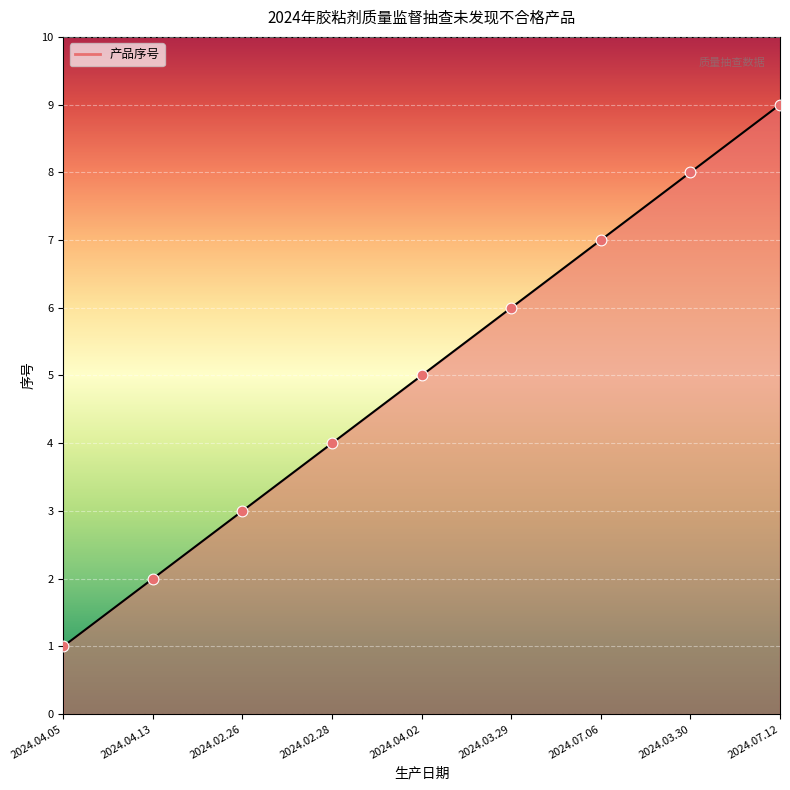

Approximately how many times larger is the value at 2024.07.06 compared to 2024.03.29?

1.2